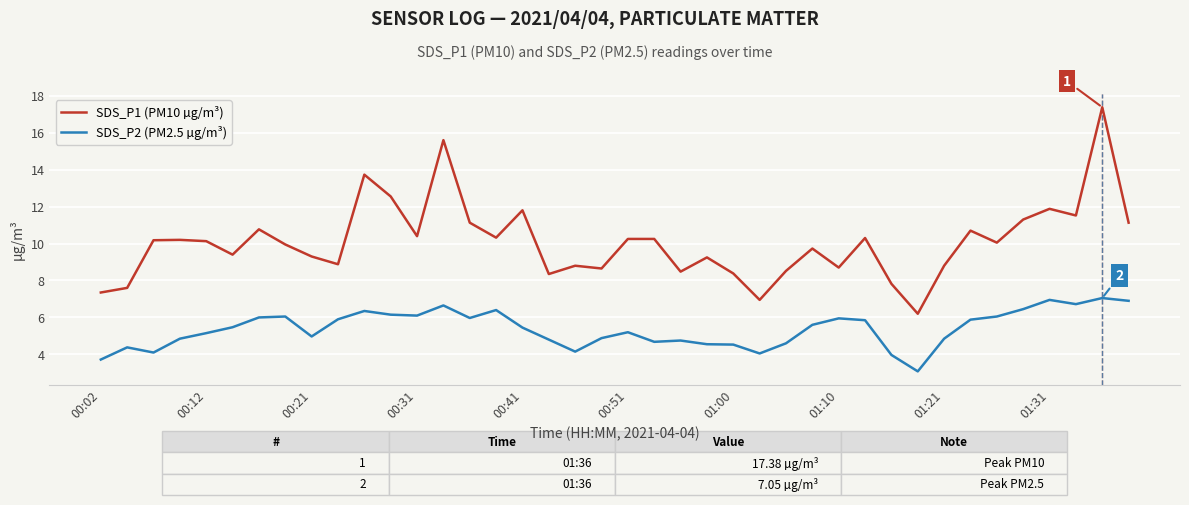

Which series has the largest range (max minus min)?

SDS_P1 (PM10 µg/m³)